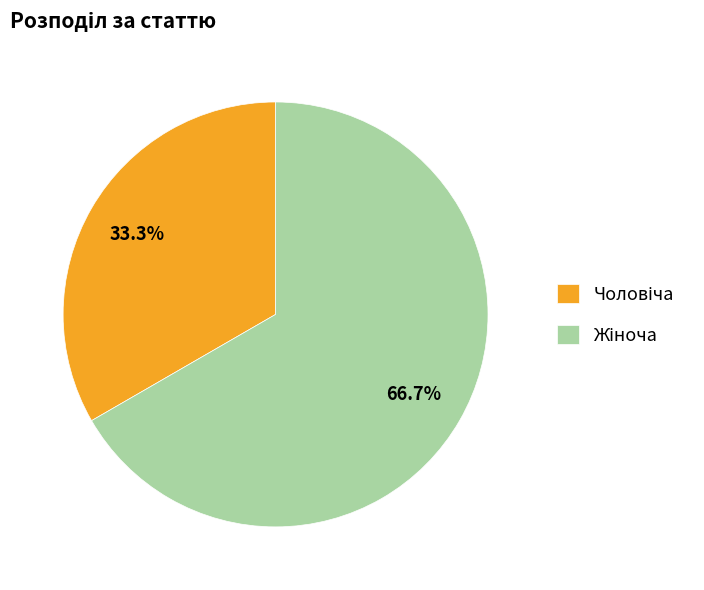

How many slices are in this pie chart?

2